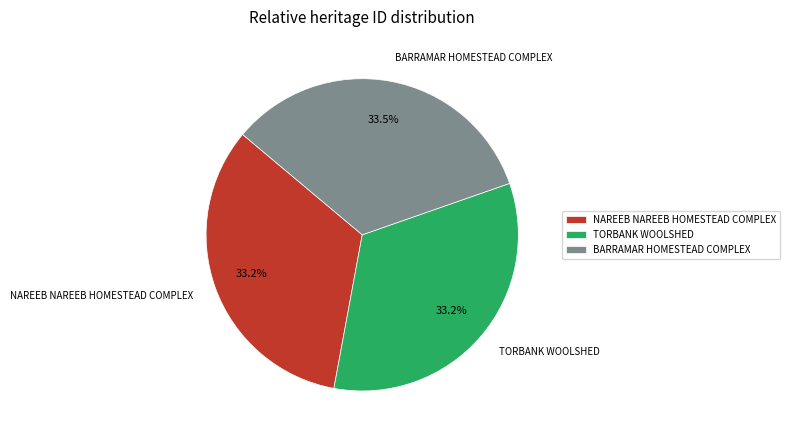

Approximately how many times larger is the value at TORBANK WOOLSHED compared to NAREEB NAREEB HOMESTEAD COMPLEX?

1.0